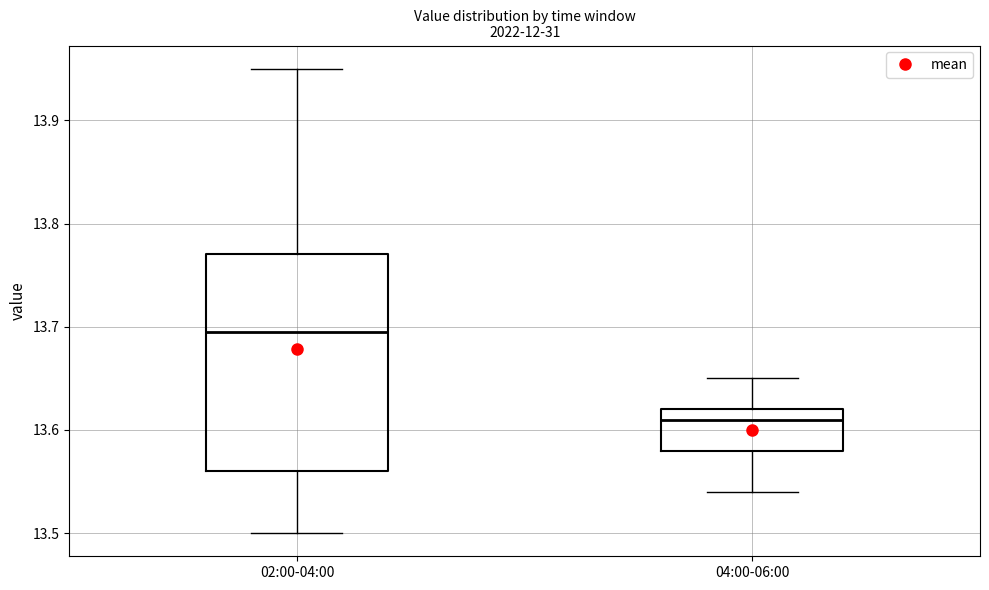

Where does the median line of the box for 04:00-06:00 sit on the y-axis? The values are not printed on the chart, so give them approximately, as read against the axis.

13.61